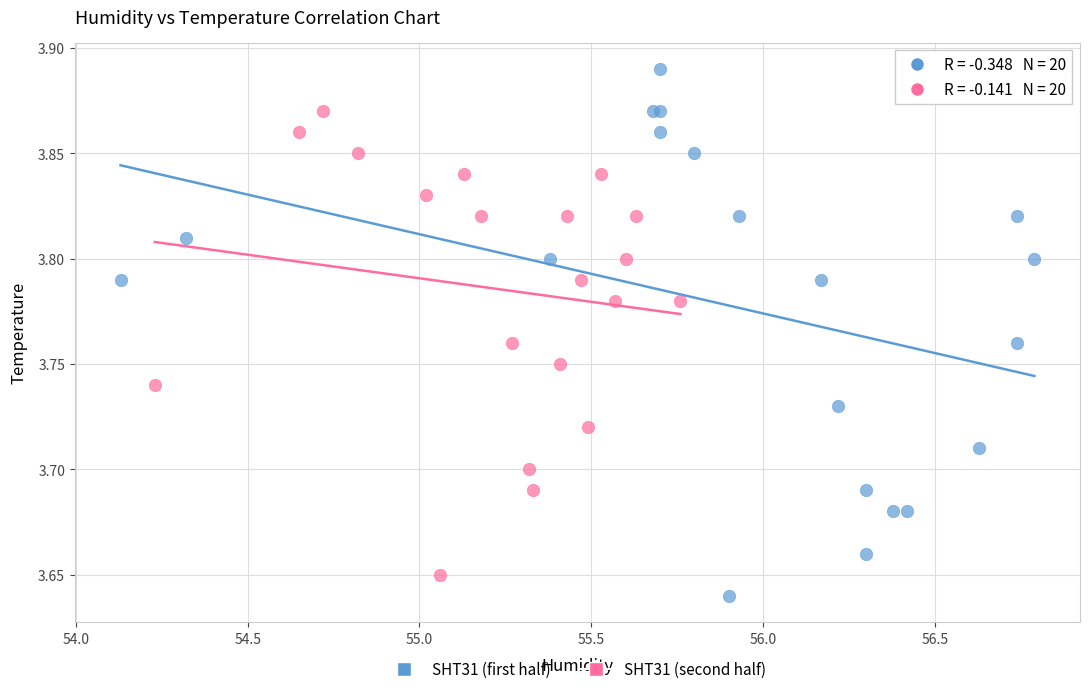

Which series has the largest Y range (max minus min)?

SHT31 (first half)